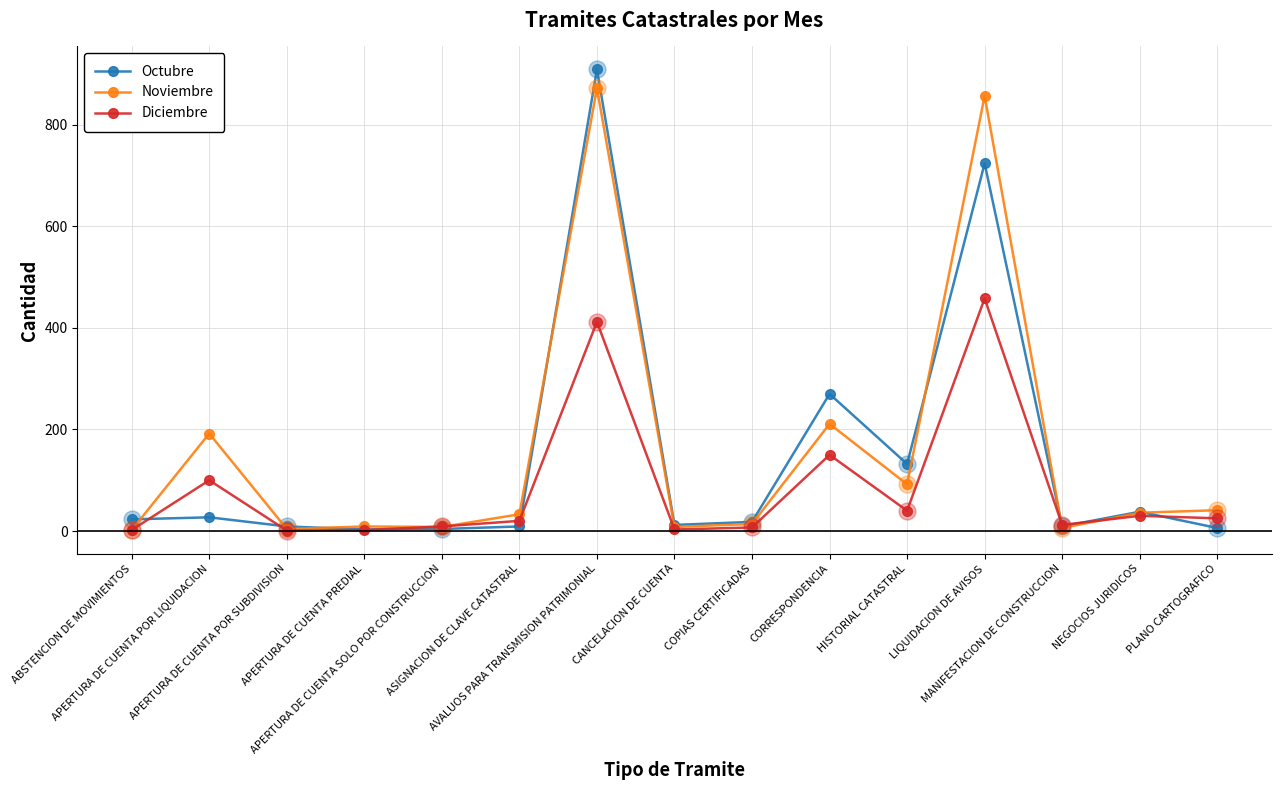

What are all the series names shown in the legend?

Octubre, Noviembre, Diciembre